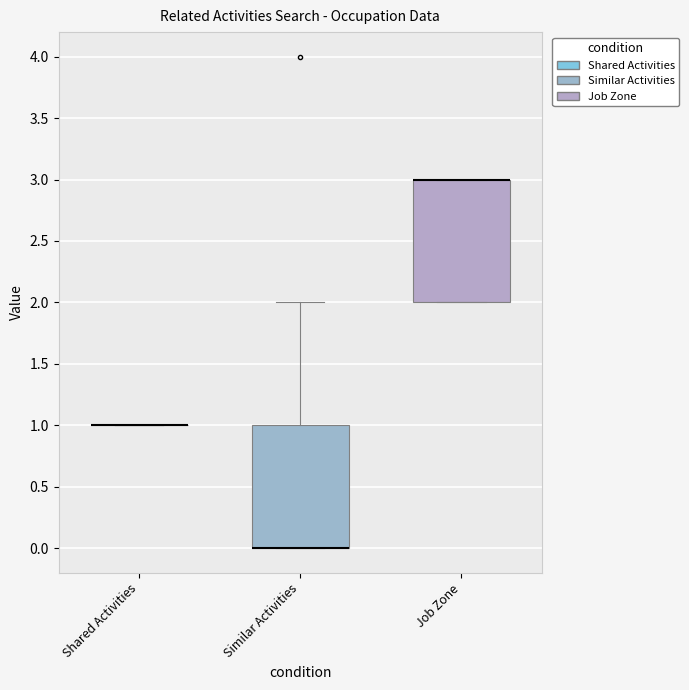

Reading left to right, transcribe this box plot: for each box, give where its median line is, the range the box spans, and where its two whiskers end, as read against the y-axis. The values are not printed on the chart, so give them approximately, as read against the axis.

Shared Activities: box collapsed to a line at 1, whiskers 1 to 1
Similar Activities: median 0 (drawn on the box's lower edge), box 0 to 1, whiskers 0 to 2
Job Zone: median 3 (drawn on the box's upper edge), box 2 to 3, whiskers 2 to 3